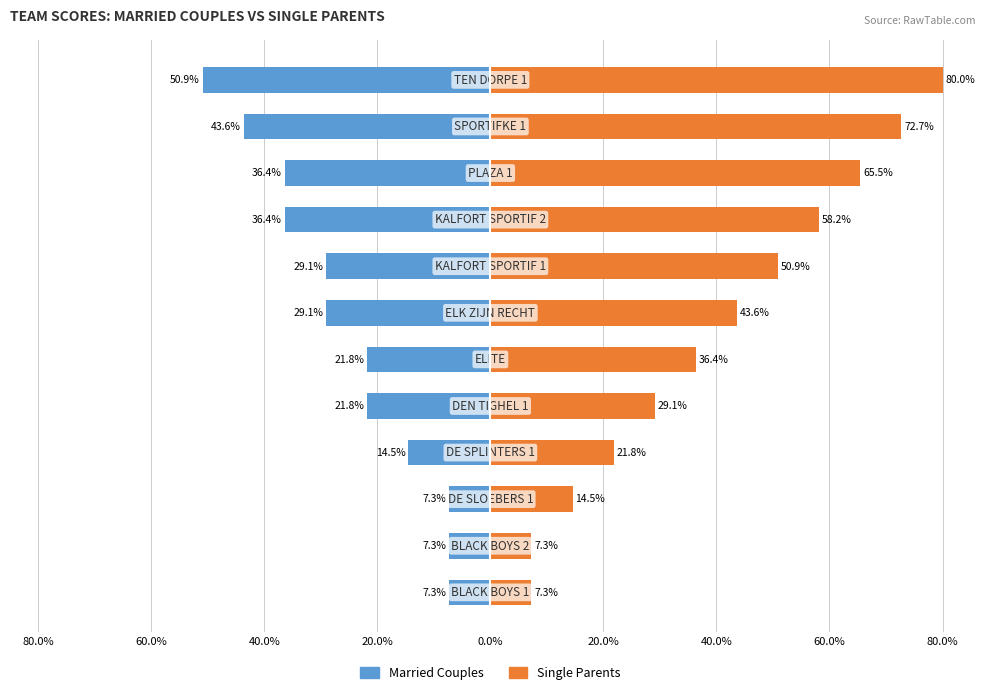

What is the value of the Married Couples bar at the 3rd from the left?

-7.3